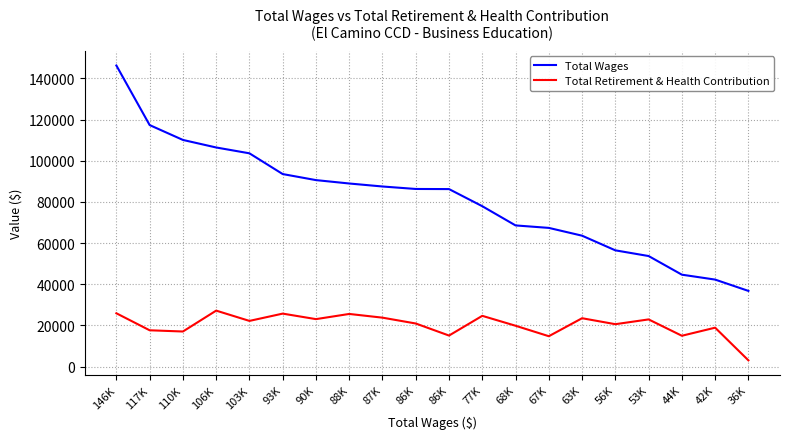

Does the chart display data point markers on the line(s)?

No